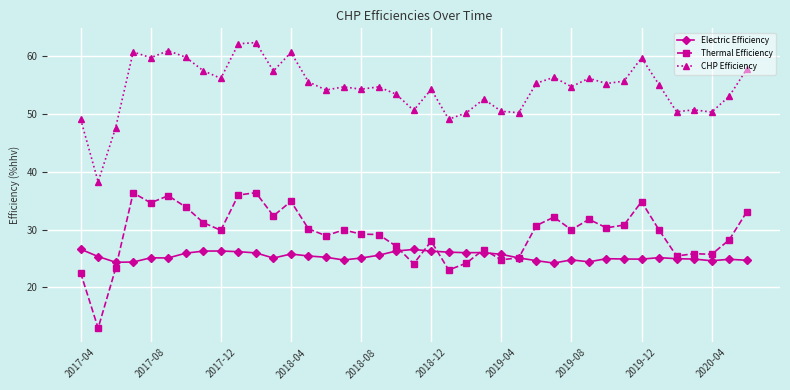

True or false: CHP Efficiency and Electric Efficiency intersect in this chart.

False